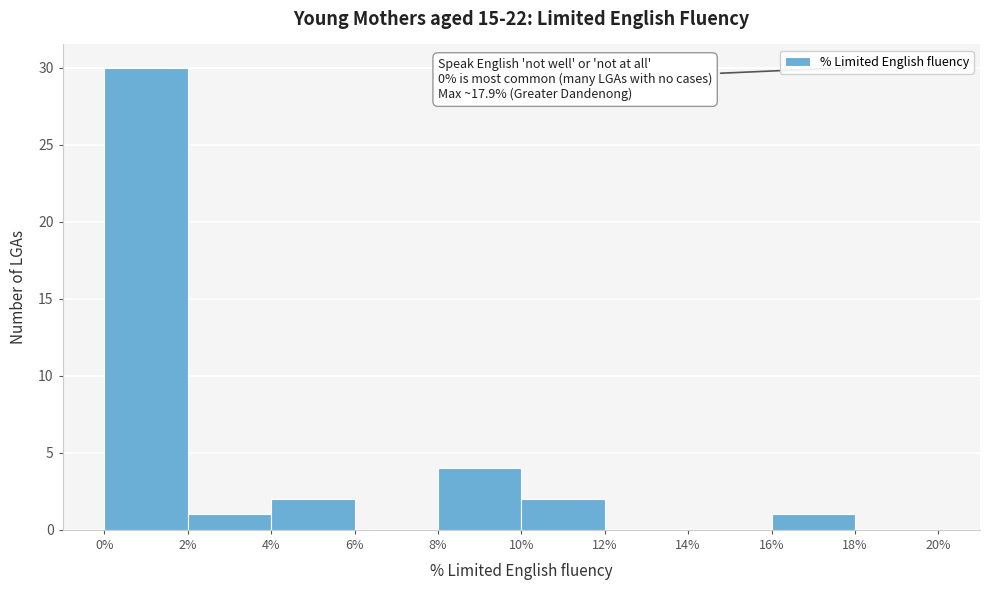

Over which range of the x-axis is the bar tallest?

0% to 2%